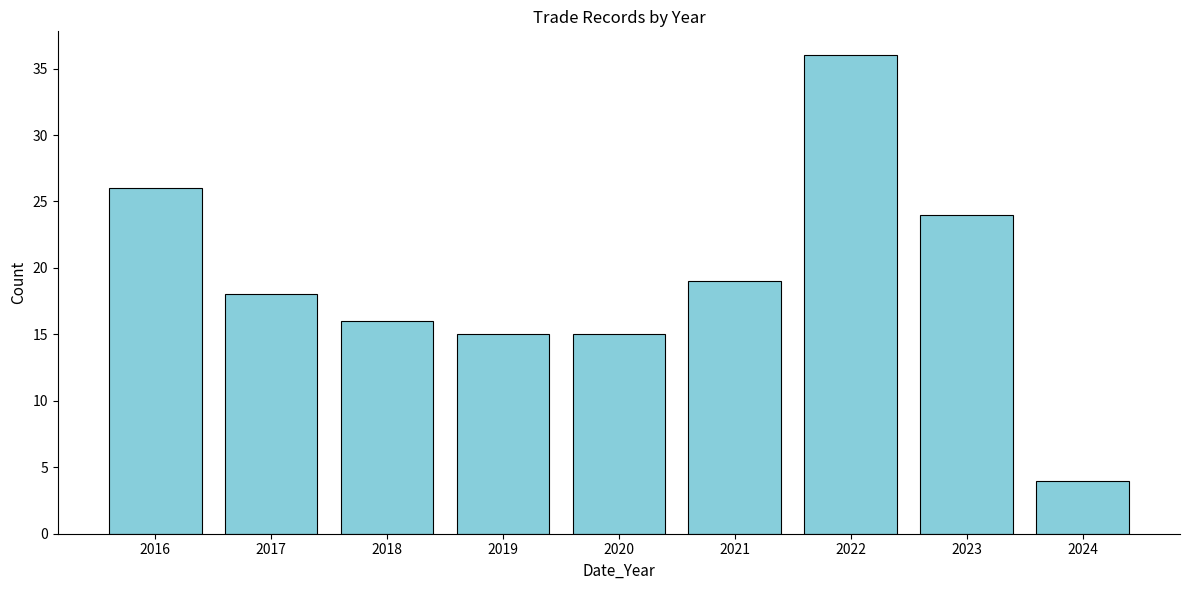

Reading right to left, transcribe all the data shown in this chart.

2024=4	2023=24	2022=36	2021=19	2020=15	2019=15	2018=16	2017=18	2016=26